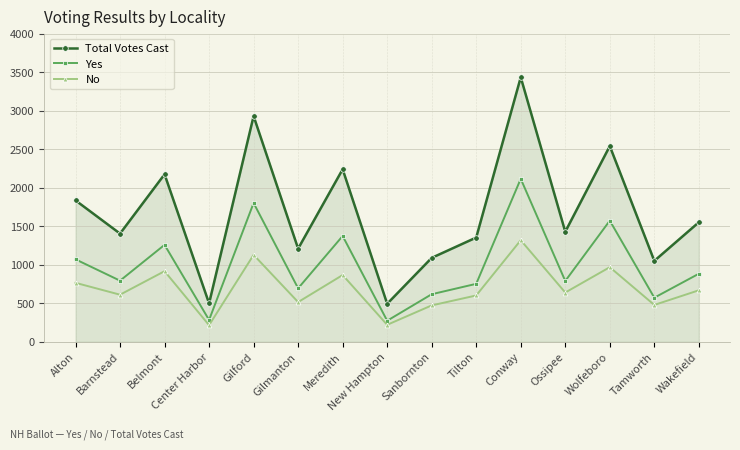

Is the value of No at Gilford greater than the value of Total Votes Cast at Ossipee?

No